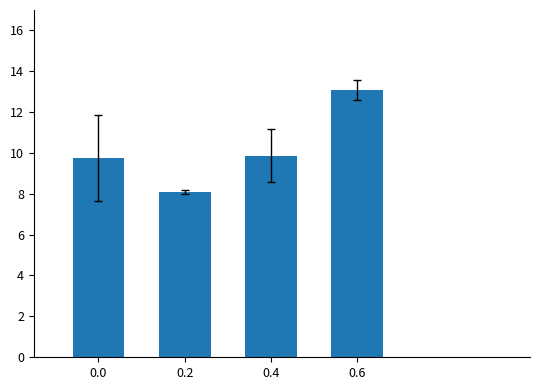

What is the difference between the maximum and minimum values?

5.0